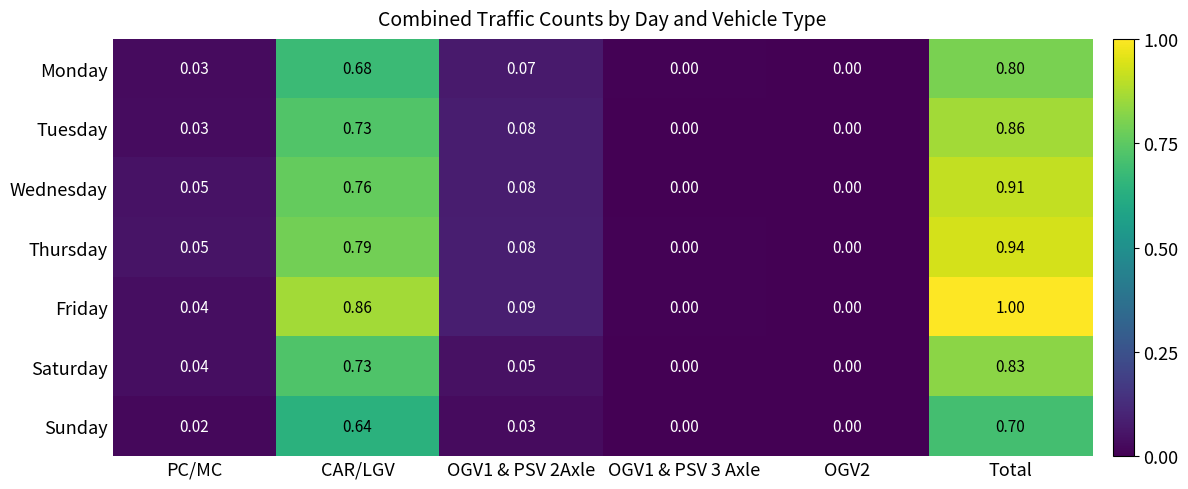

Which series has the largest total across all categories?

Friday